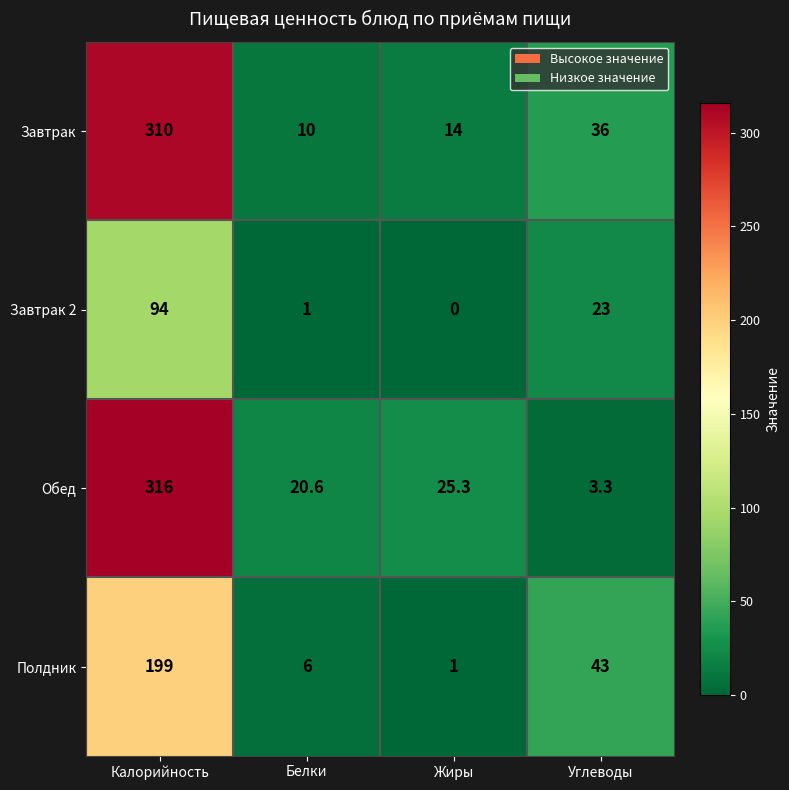

What value does the Полдник series have at Жиры?

1.0